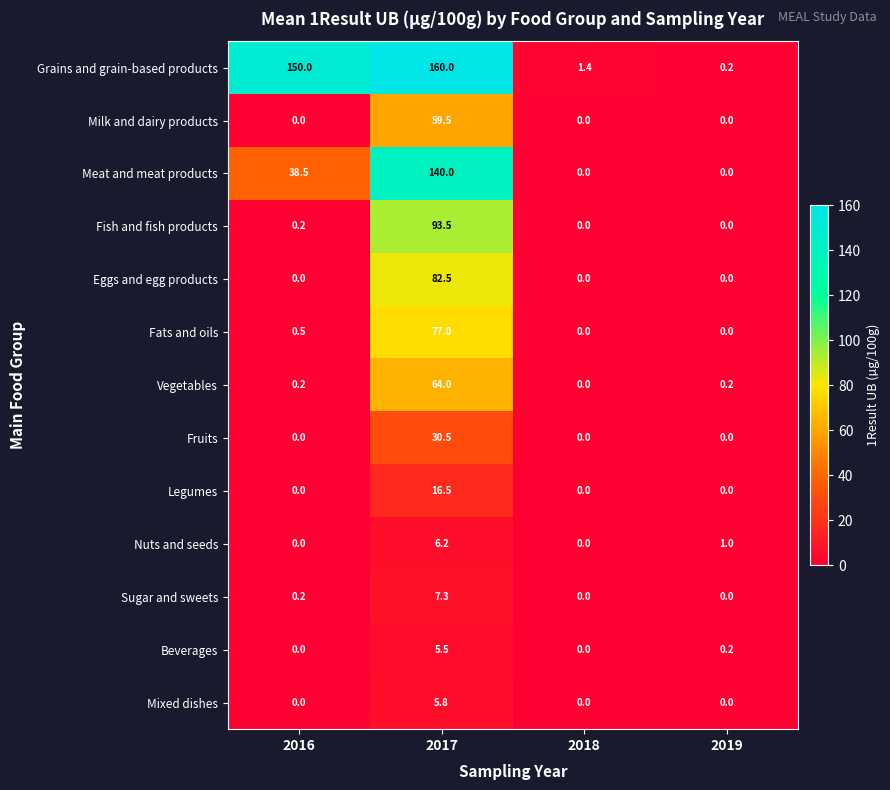

How many values in Meat and meat products are above zero?

2